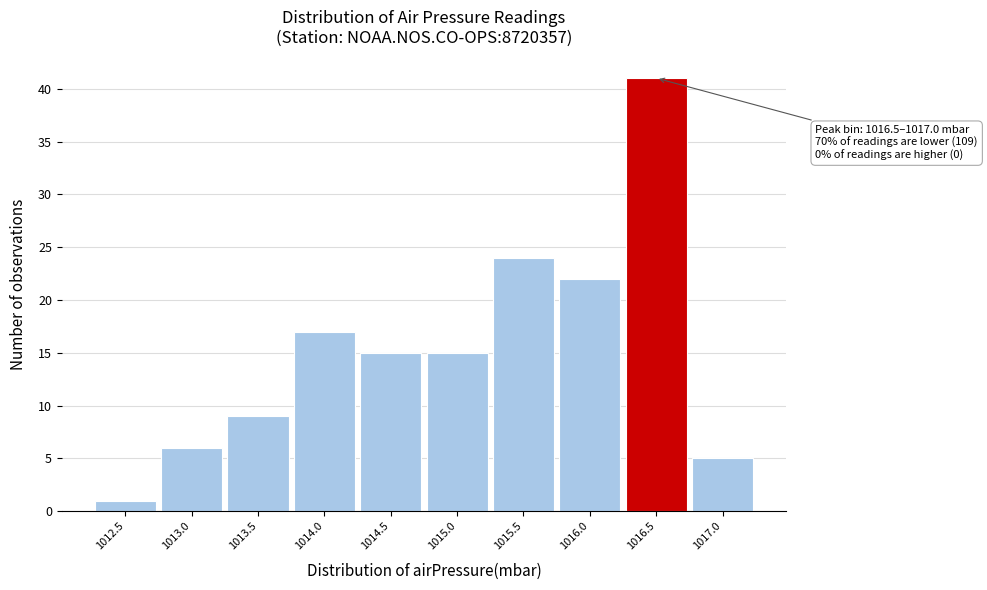

Reading left to right, extract all data points from this chart.

1	6	9	17	15	15	24	22	41	5